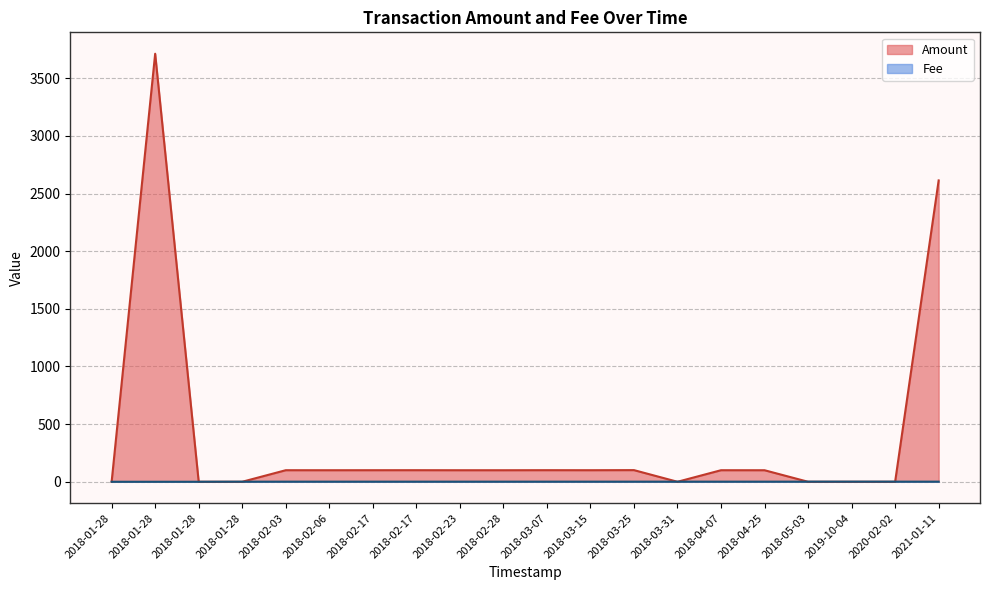

How many values in the Amount series exceed 100?

13